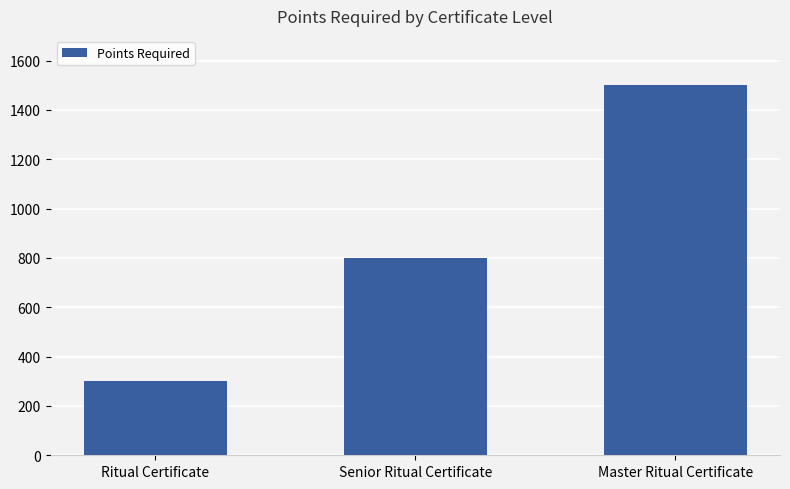

How many bars are there in total?

3